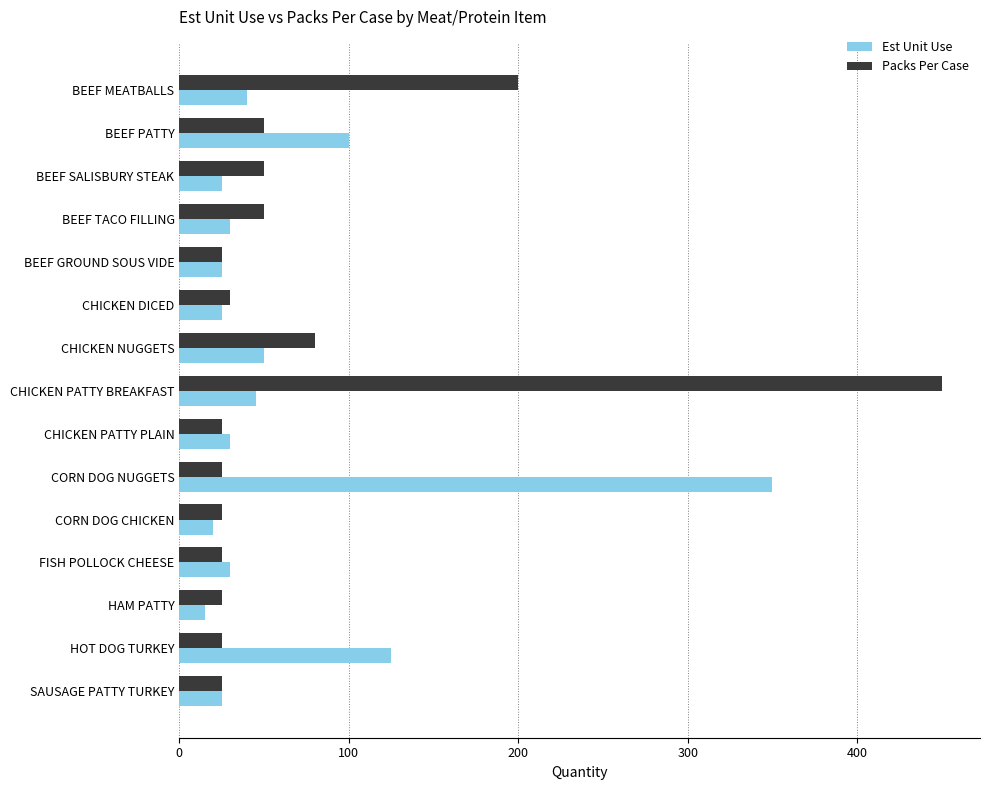

At which label is Packs Per Case closest to 237?

BEEF MEATBALLS